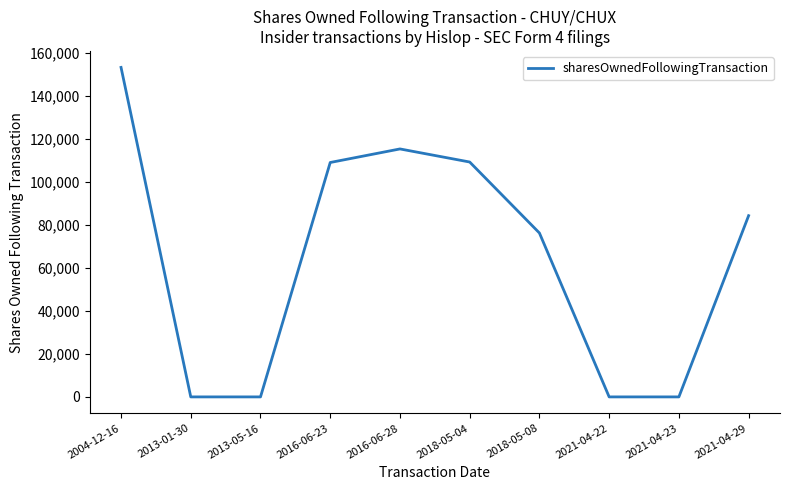

At which category does the data reach its first local peak?

2016-06-28